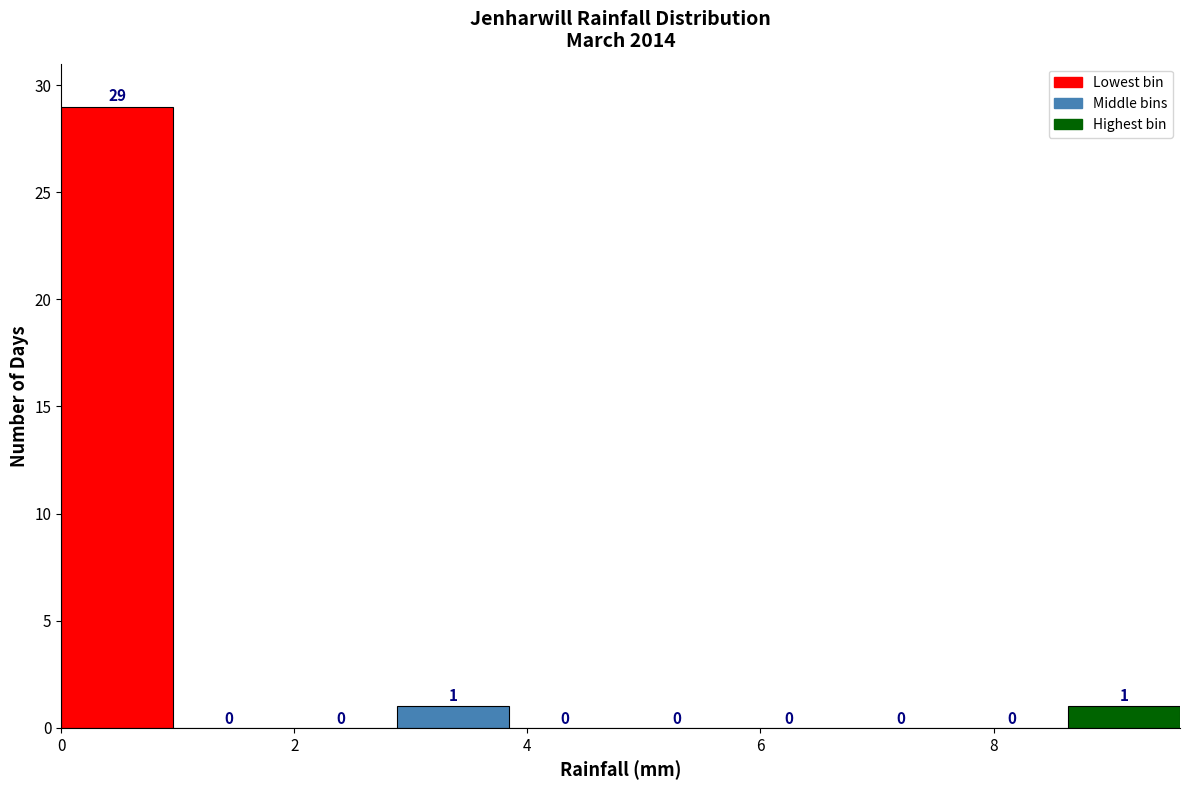

Over which range of the x-axis is the bar tallest?

0.00 to 0.96